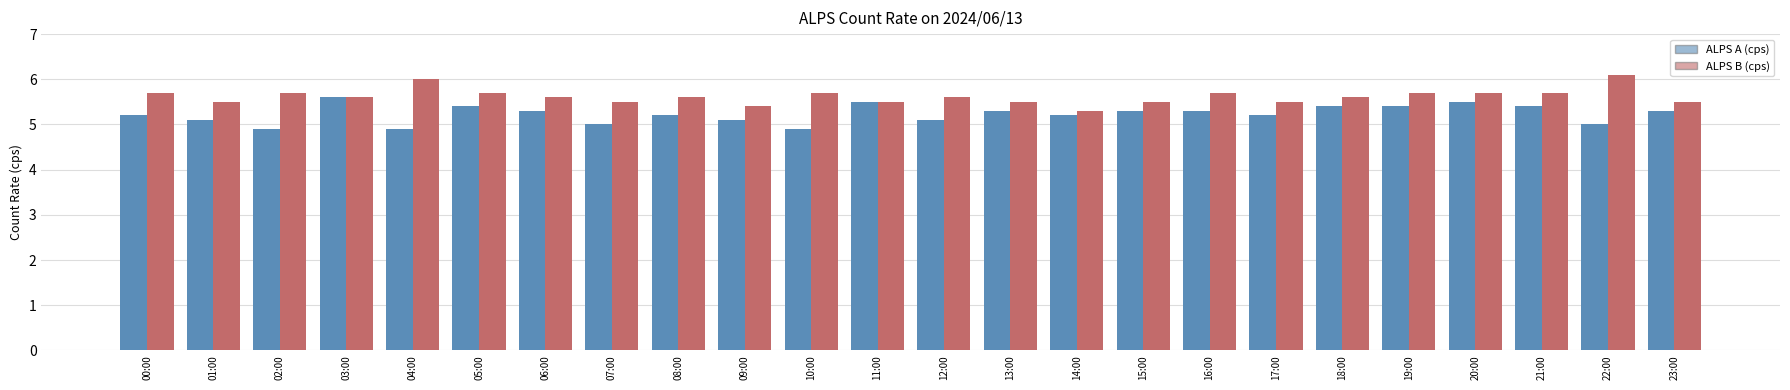

What is the difference between the ALPS A (cps) values at 03:00 and 20:00?

0.1